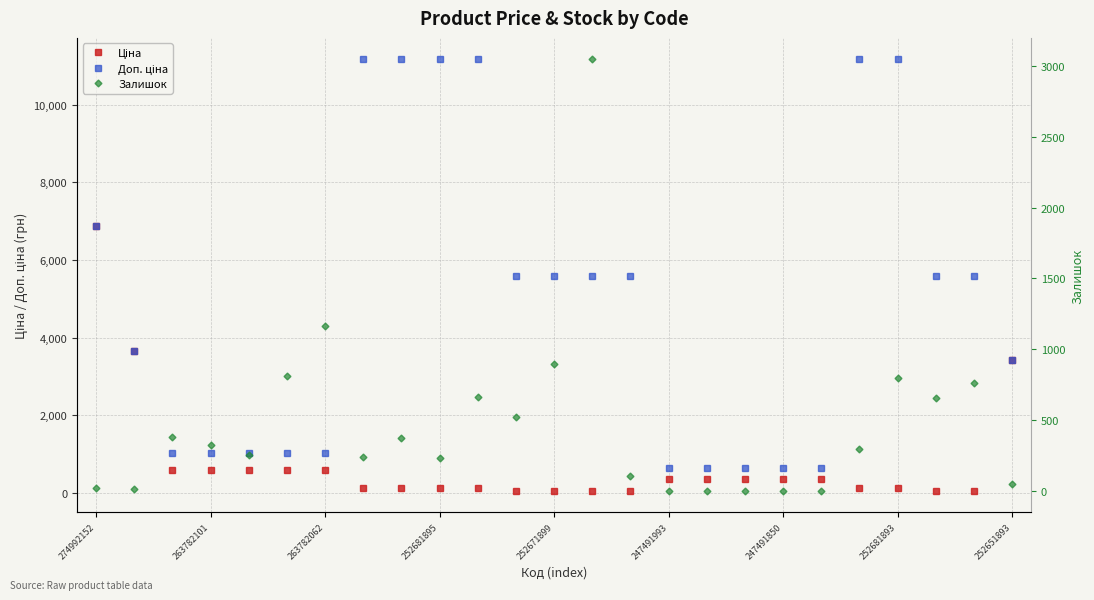

The value of Доп. ціна at 252651893 is 3813.1. True or false?

False